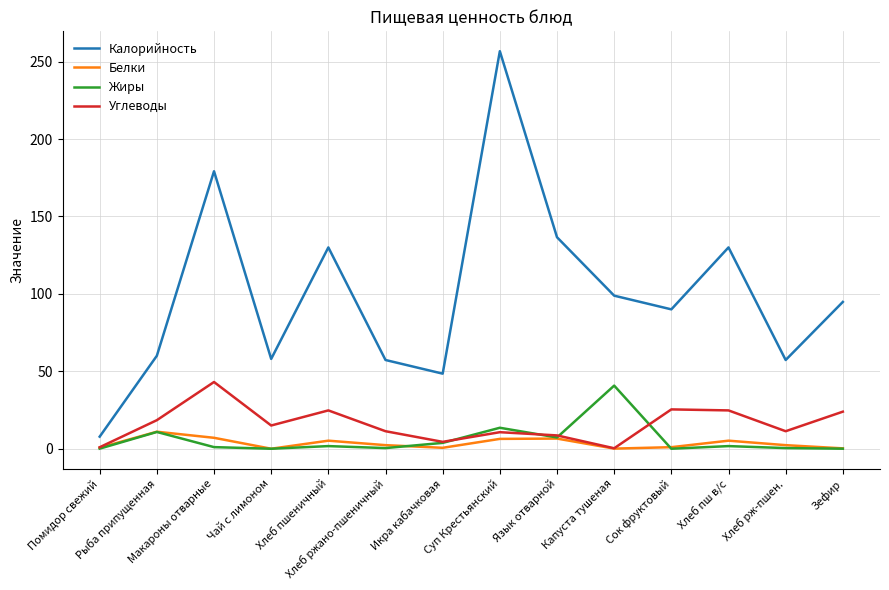

True or false: Калорийность and Углеводы intersect in this chart.

False